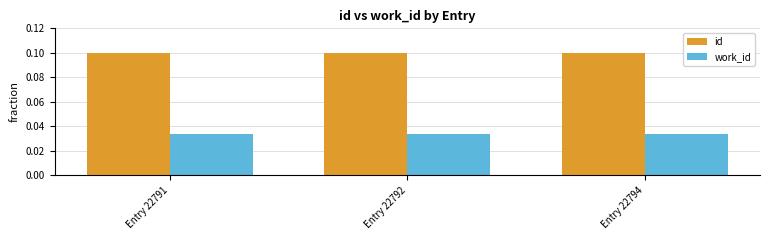

Rank the series by their maximum value, from lowest to highest.

work_id, id